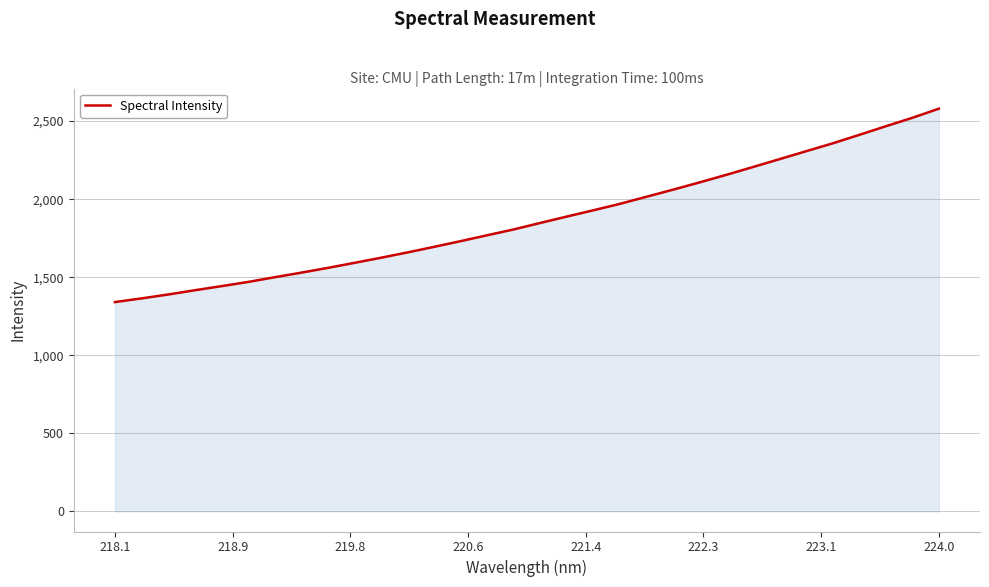

What is the maximum value shown in the chart?

2579.4